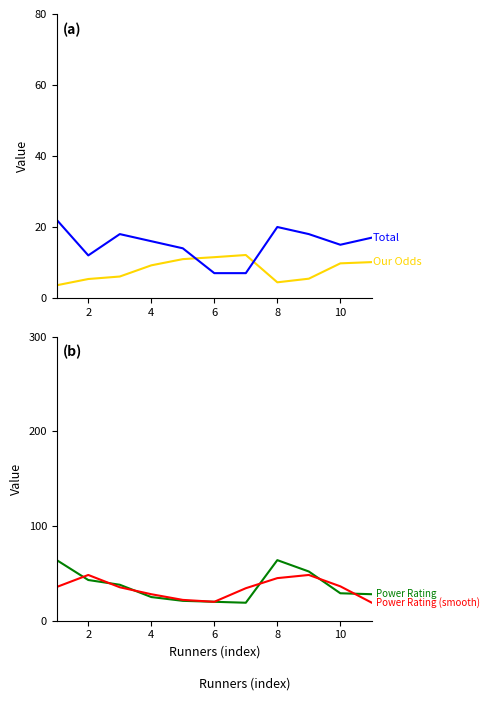

Where is the first local minimum for Total?

2